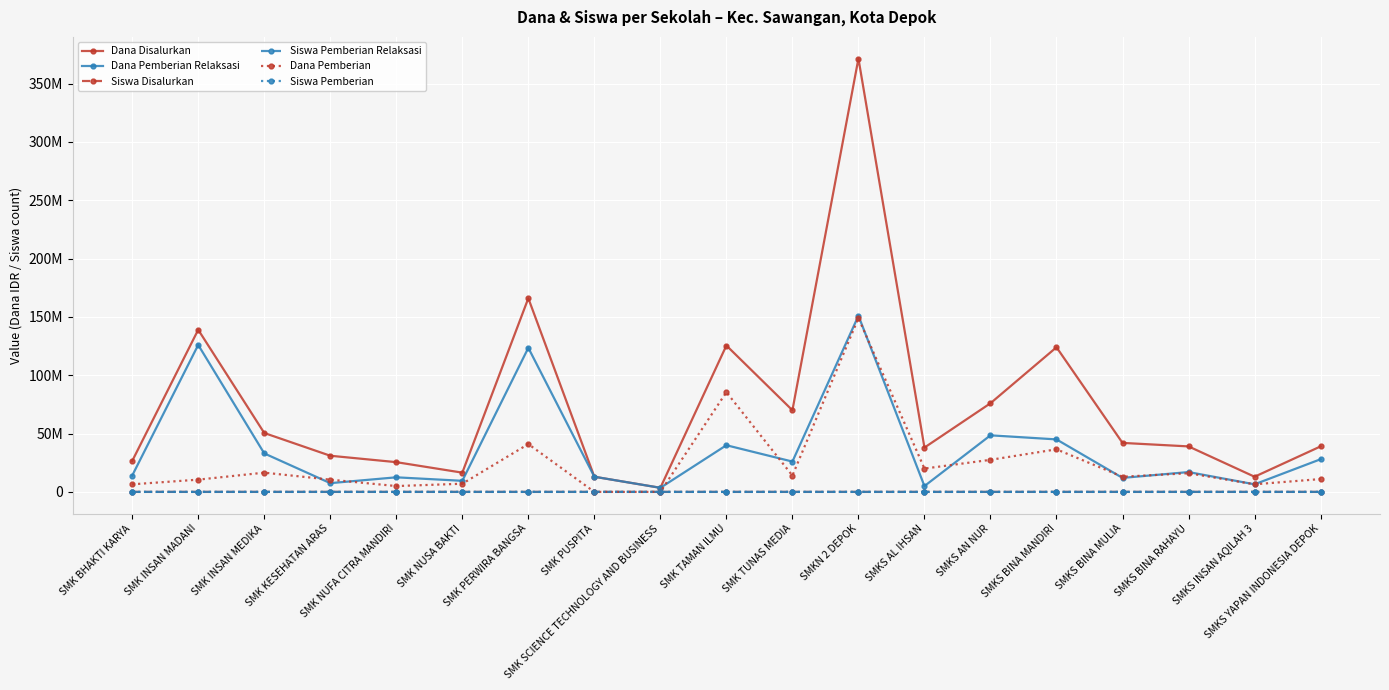

At which category does Dana Pemberian Relaksasi reach its first local valley?

SMK KESEHATAN ARAS